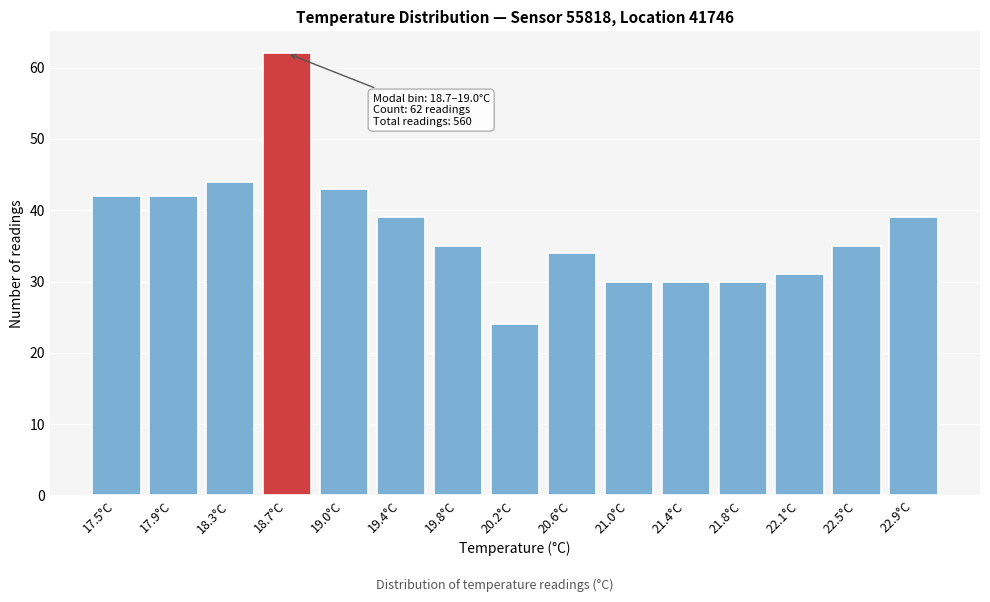

Reading right to left, list all the values displayed in this chart.

22.9°C=39	22.5°C=35	22.1°C=31	21.8°C=30	21.4°C=30	21.0°C=30	20.6°C=34	20.2°C=24	19.8°C=35	19.4°C=39	19.0°C=43	18.7°C=62	18.3°C=44	17.9°C=42	17.5°C=42